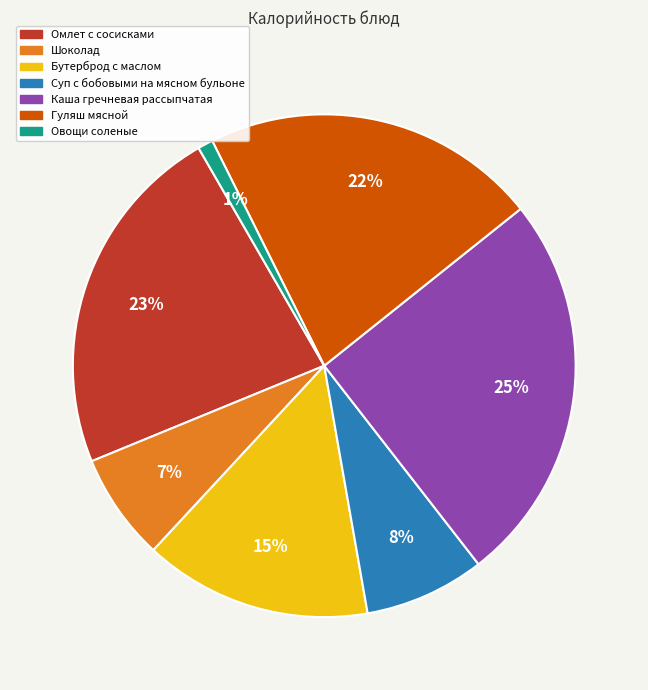

Is there a majority slice in this chart?

No